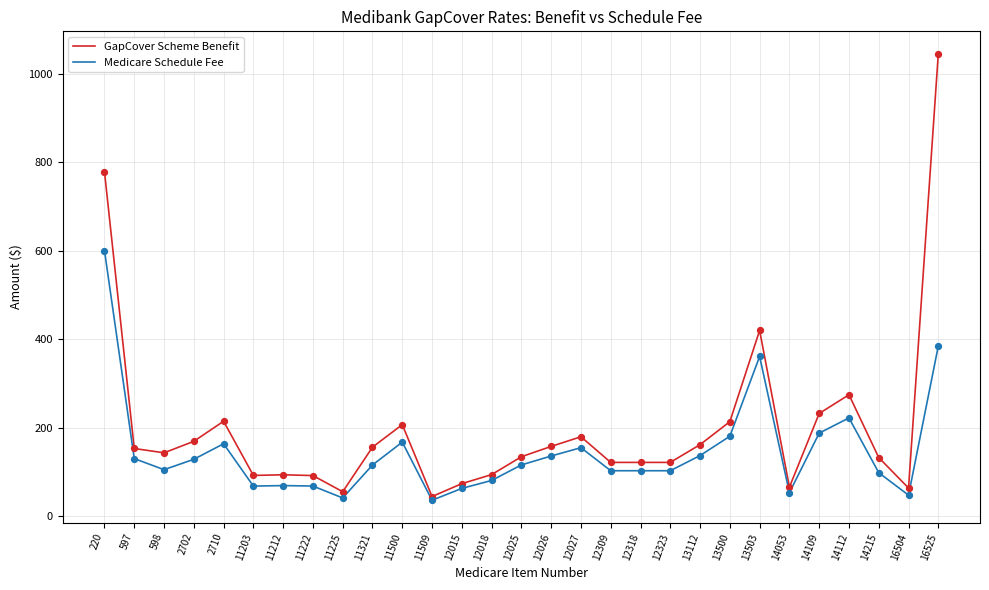

Which series changed the most between 11509 and 12318?

GapCover Scheme Benefit